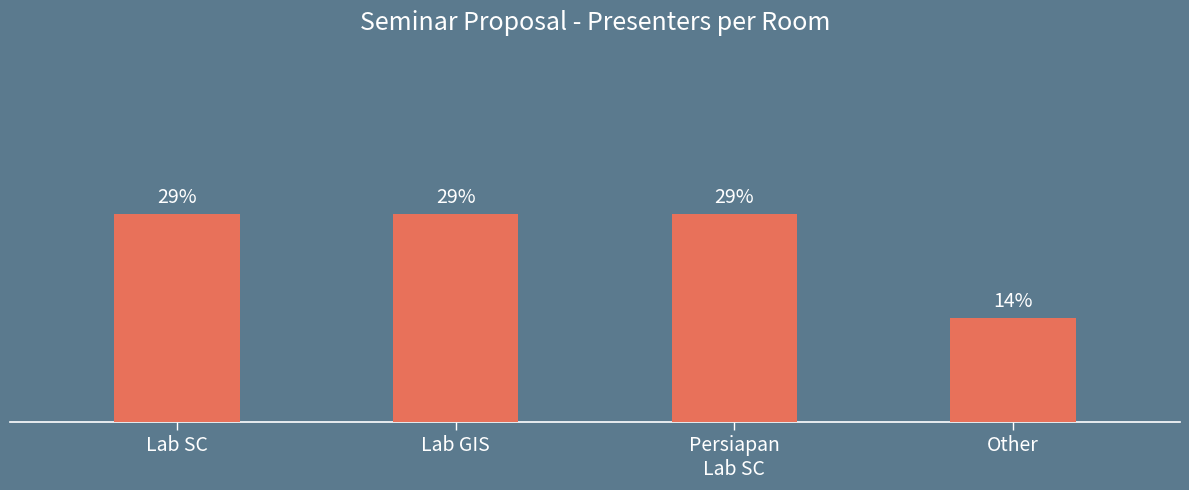

How many bars are there in total?

4